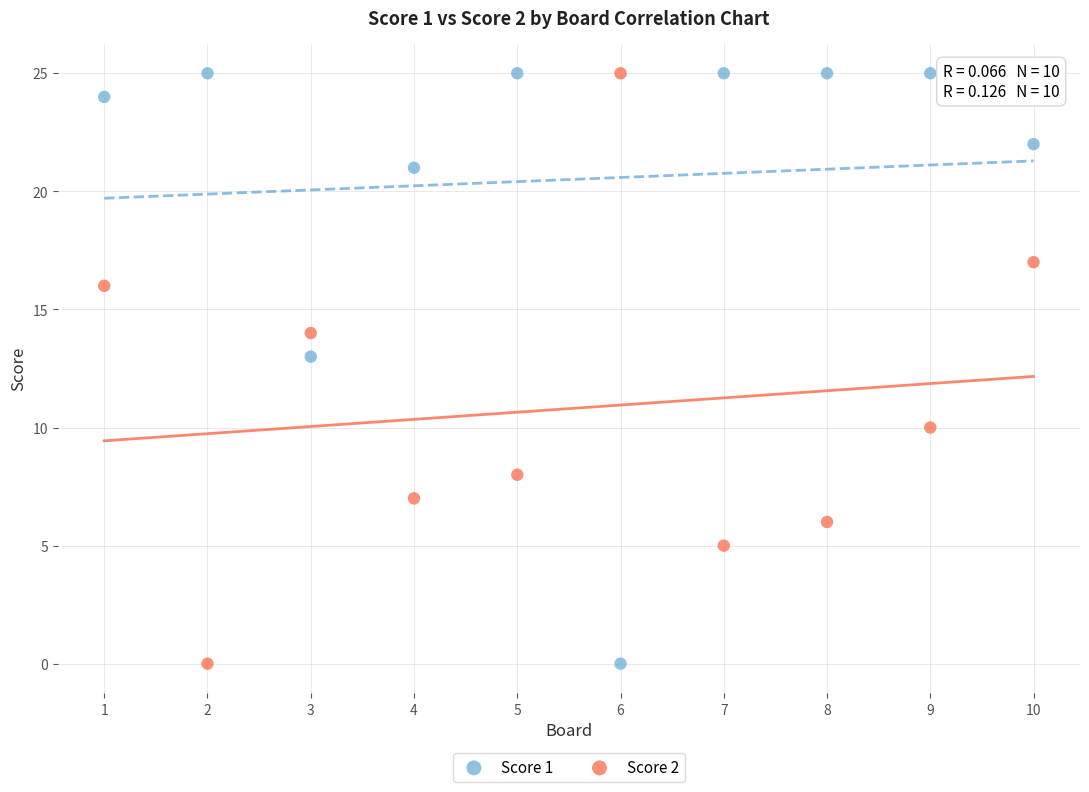

What are all the series names shown in the legend?

Score 1, Score 2